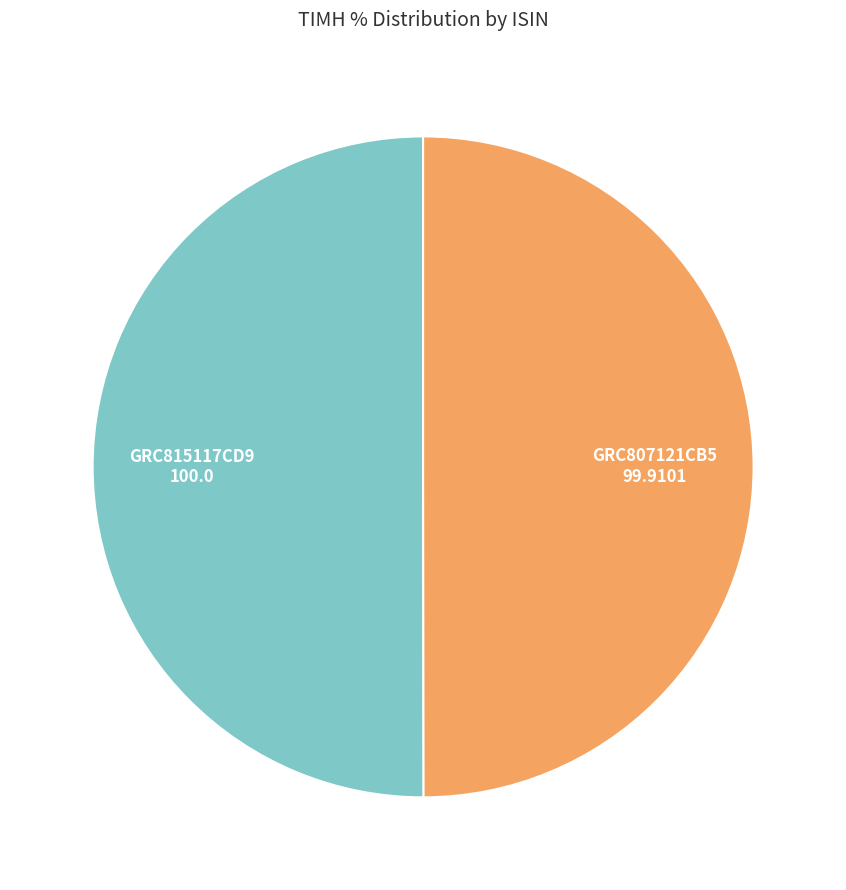

True or false: GRC807121CB5 accounts for 50% of the total.

True